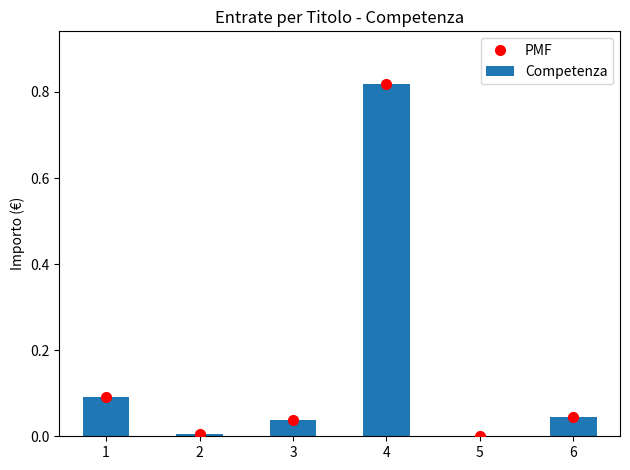

Is it true that Competenza equals 0.0 at 1?

False